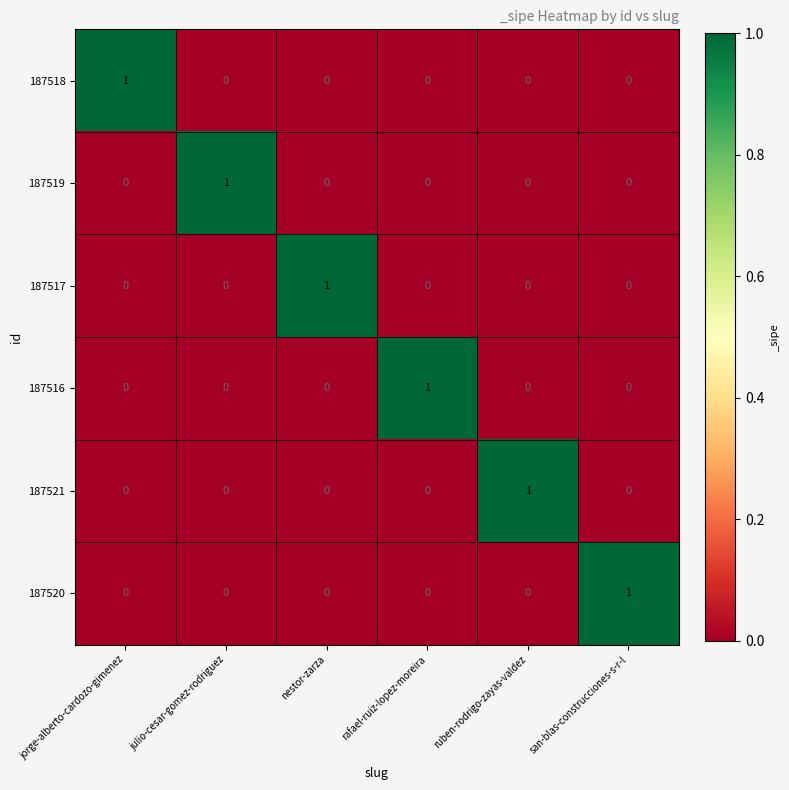

Count the 187518 values in the range 0 to 1.

6